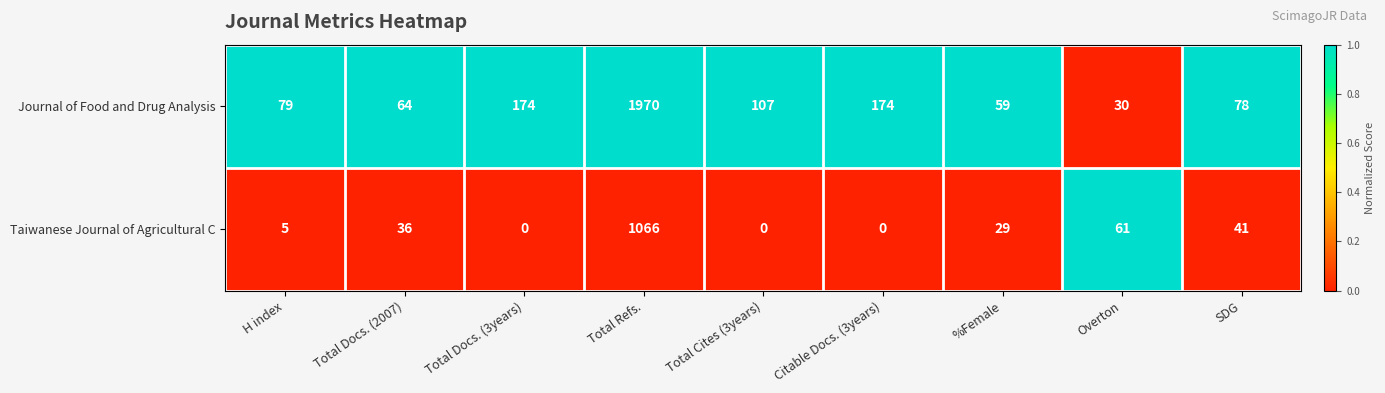

Reading left to right, what are all the values shown in this chart?

Journal of Food and Drug Analysis: 79	64	174	1970	107	174	59	30	78
Taiwanese Journal of Agricultural C: 5	36	0	1066	0	0	29	61	41